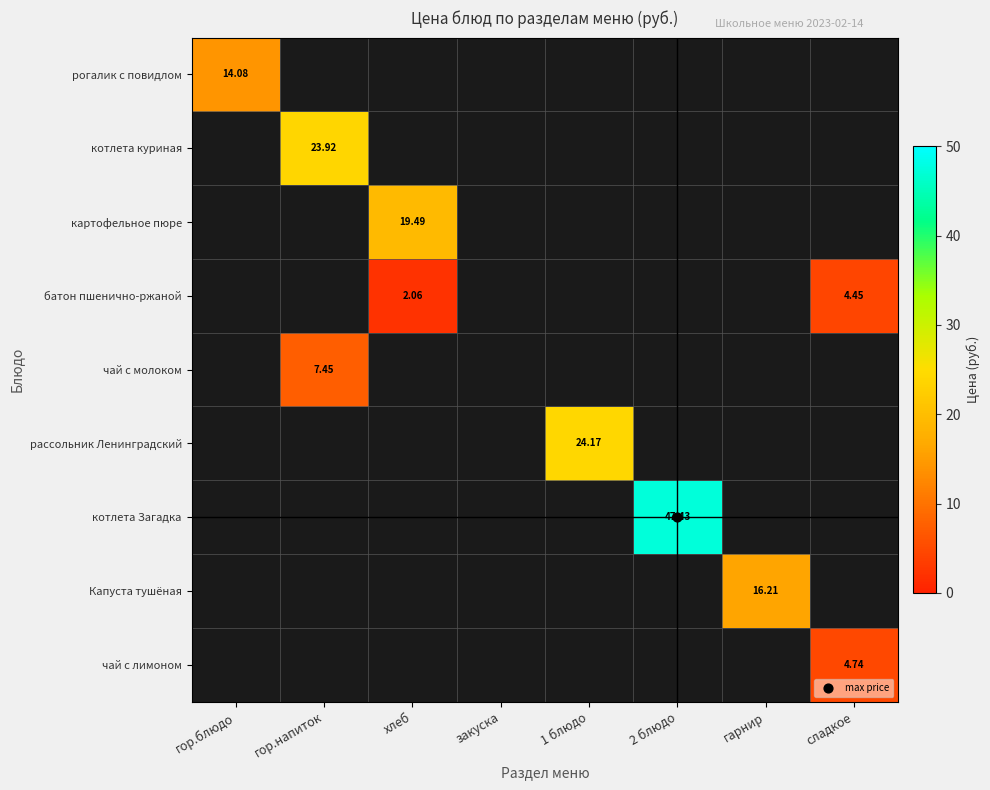

At how many categories does at least one series exceed 14?

6